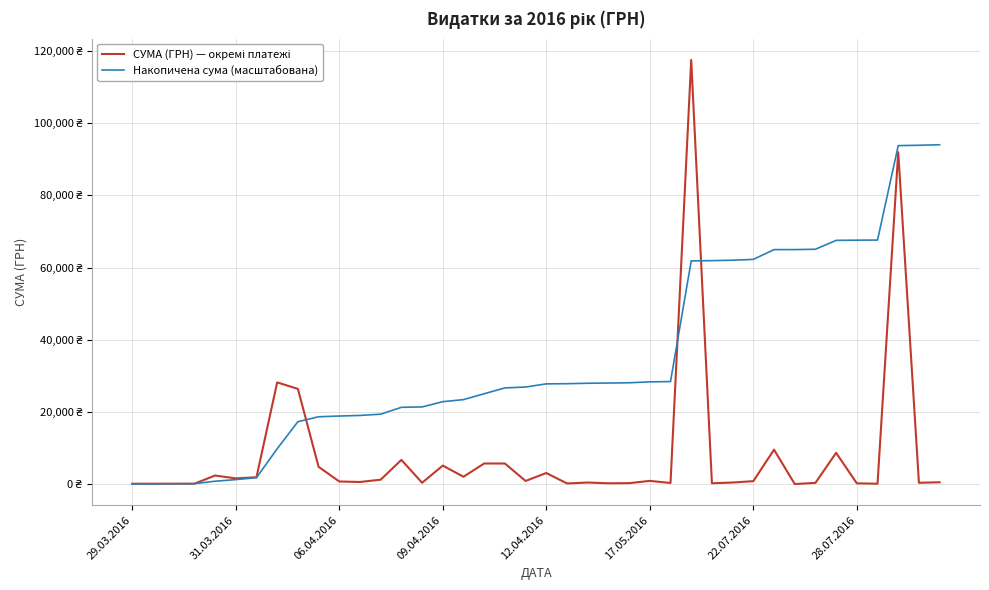

What is the highest value of the СУМА (ГРН) — окремі платежі series?

117568.8